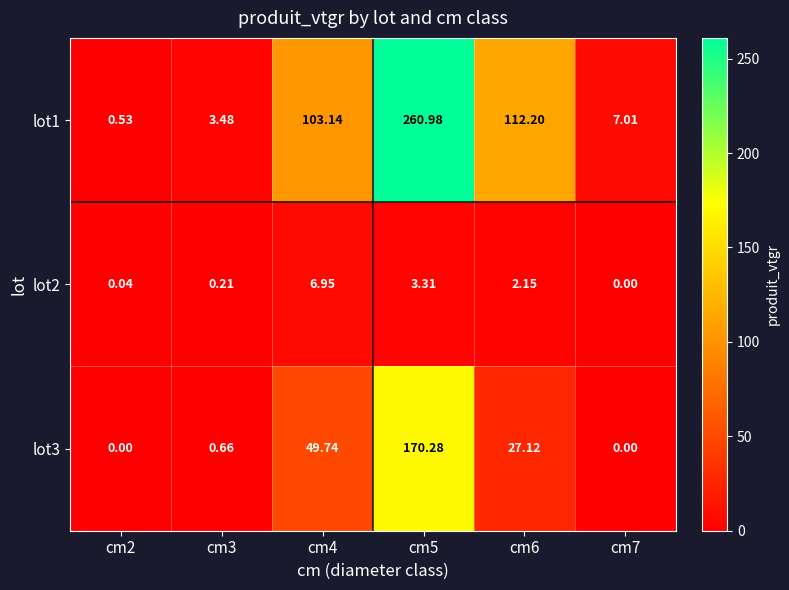

At which category is the sum across all series the highest?

cm5